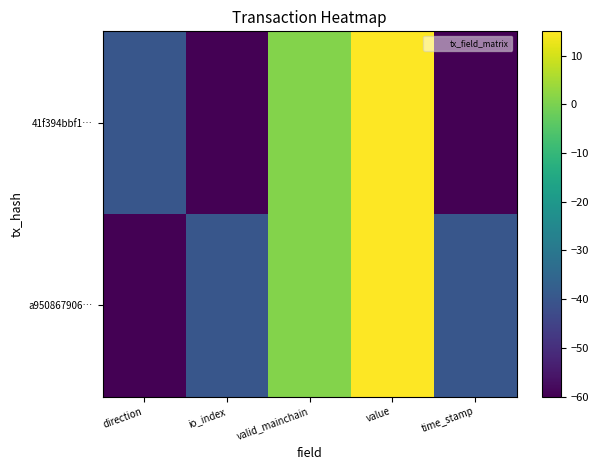

Between time_stamp and direction, which is larger?

time_stamp